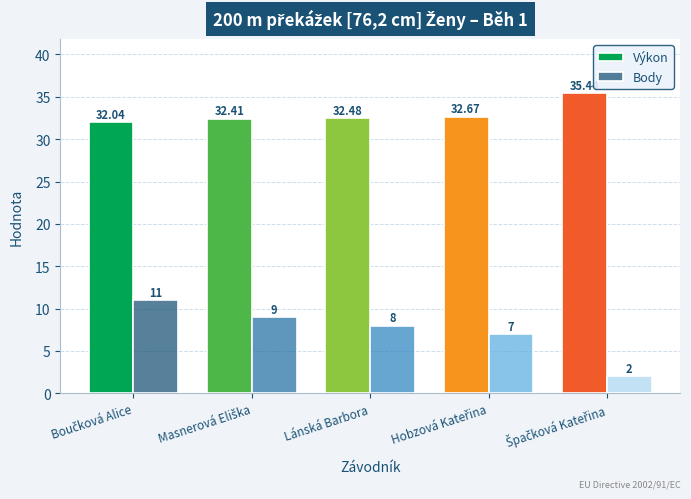

Rank the series by their maximum value, from lowest to highest.

Body, Výkon